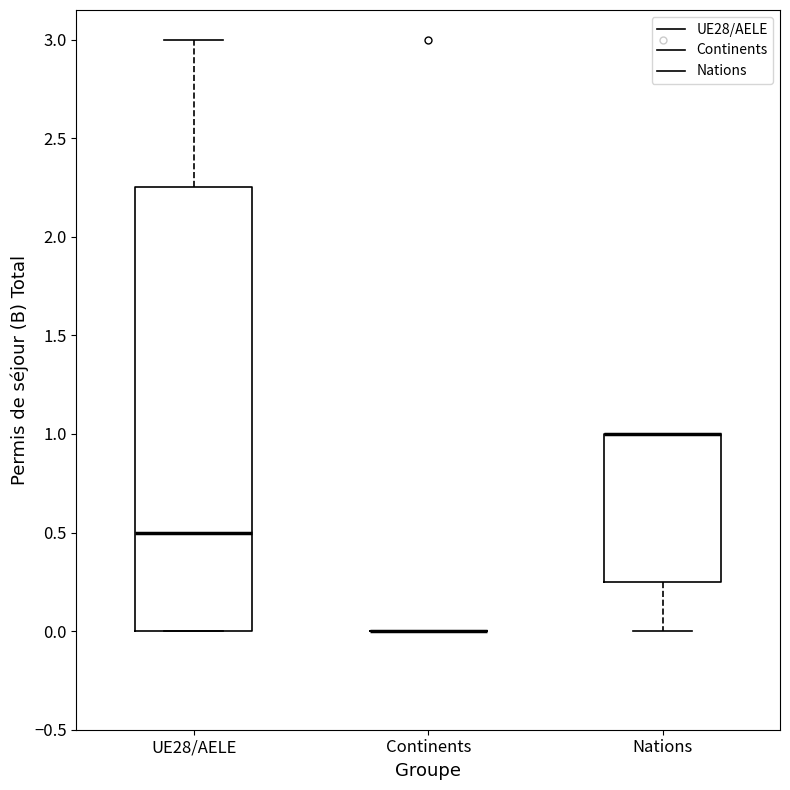

Where does the median line of the box for UE28/AELE sit on the y-axis? The values are not printed on the chart, so give them approximately, as read against the axis.

0.50